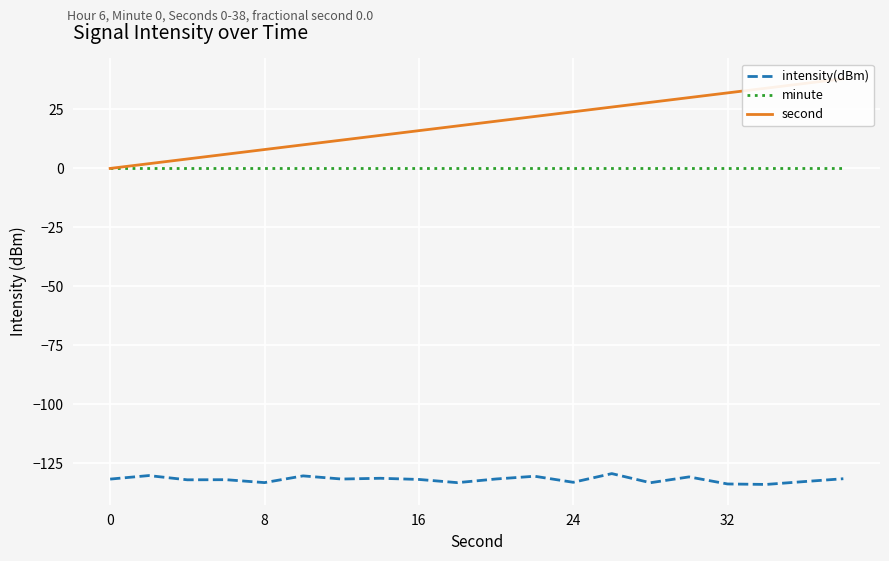

What is the difference between the maximum and minimum values in the intensity(dBm) series?

4.6